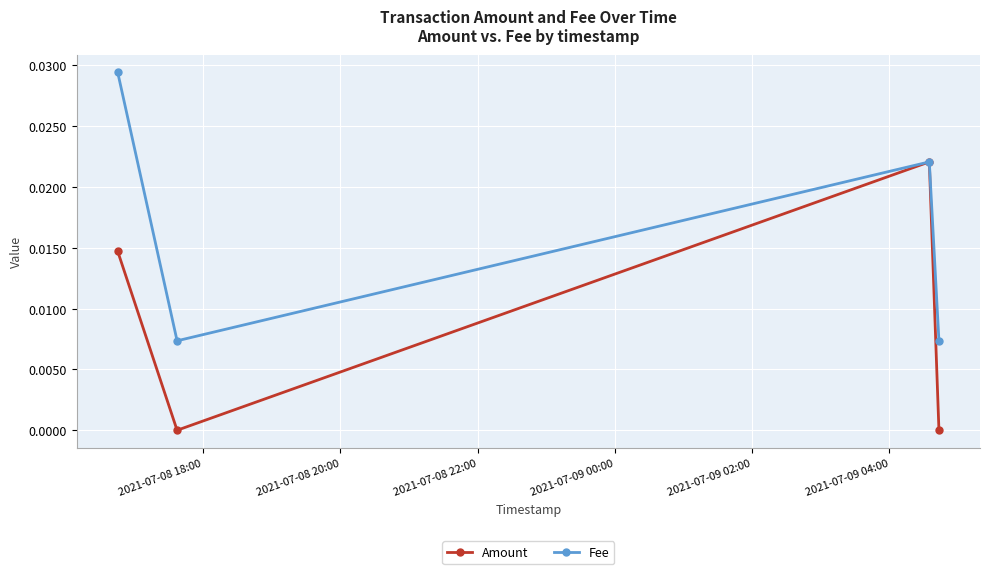

List the series in order of their overall mean, lowest first.

Amount, Fee